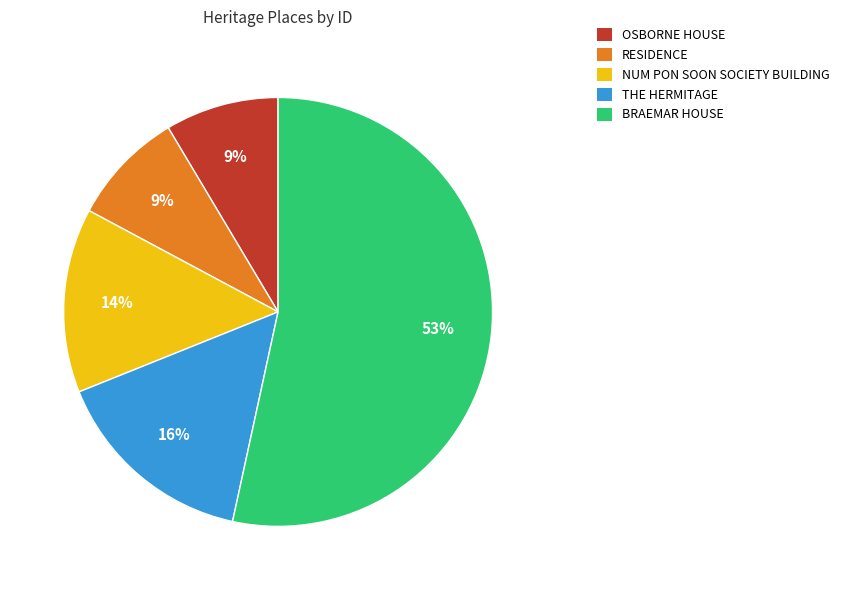

Combined, do BRAEMAR HOUSE and NUM PON SOON SOCIETY BUILDING account for over 50%?

Yes